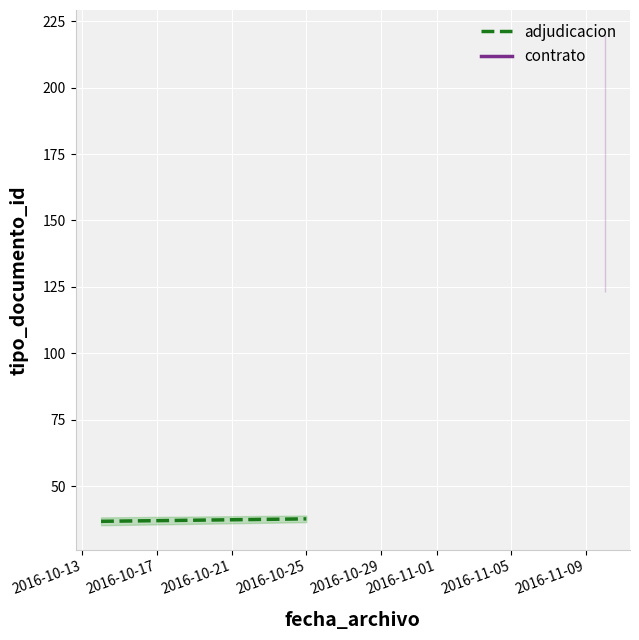

True or false: the data shows 13.2 at 2016-10-13.

False